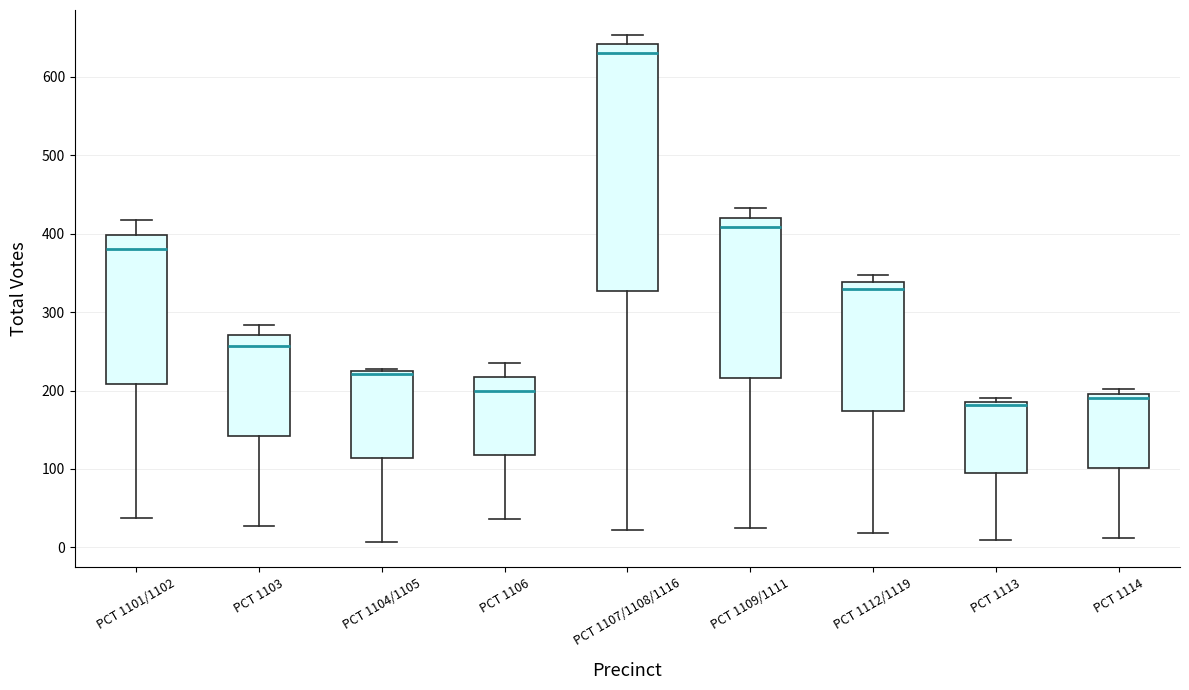

Which box is the tallest, from its lower edge to its upper edge?

PCT 1107/1108/1116